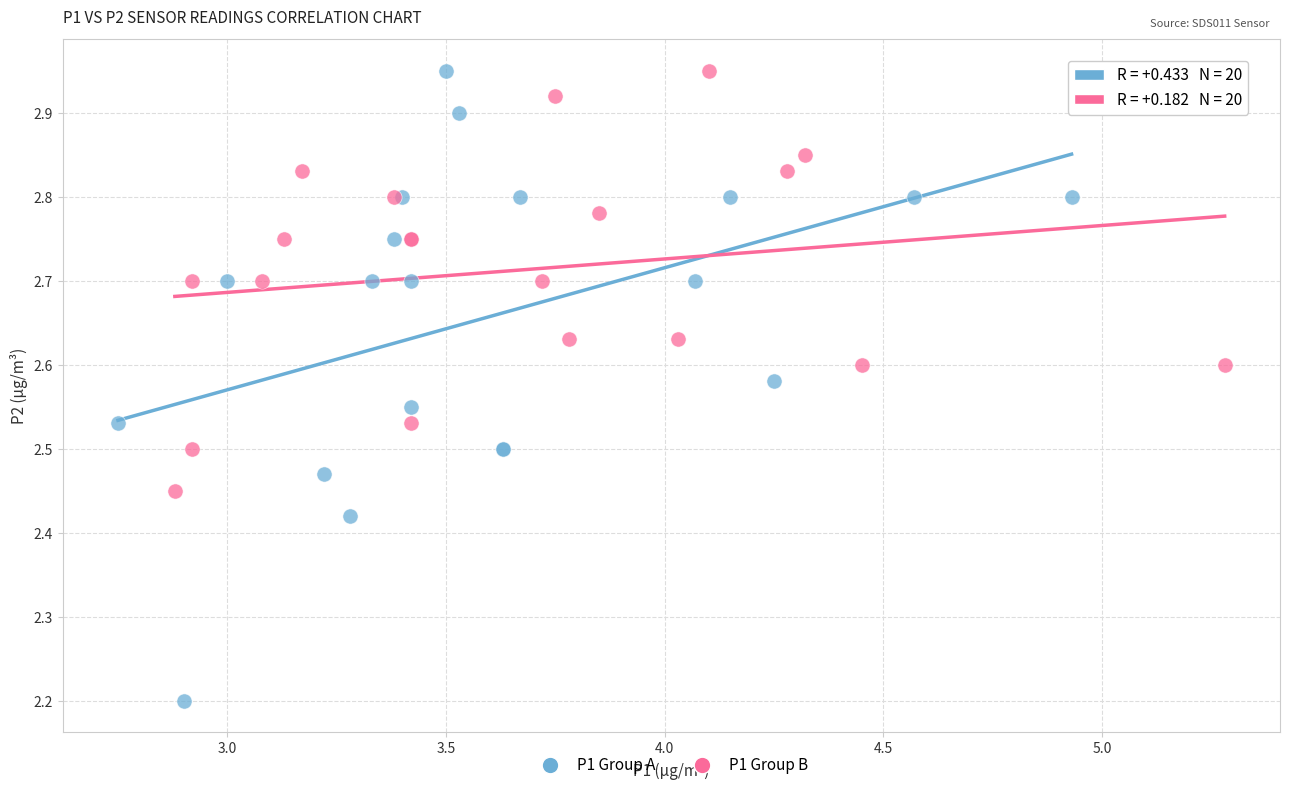

Which series has the widest spread of Y values?

P1 Group A